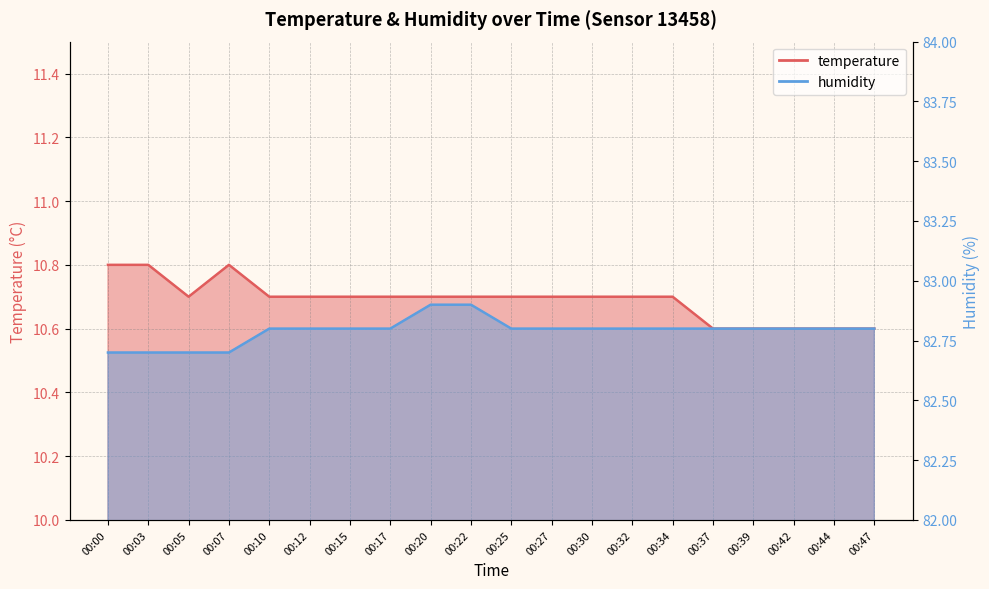

What is the sum of the temperature values at 00:34 and 00:44?

21.3